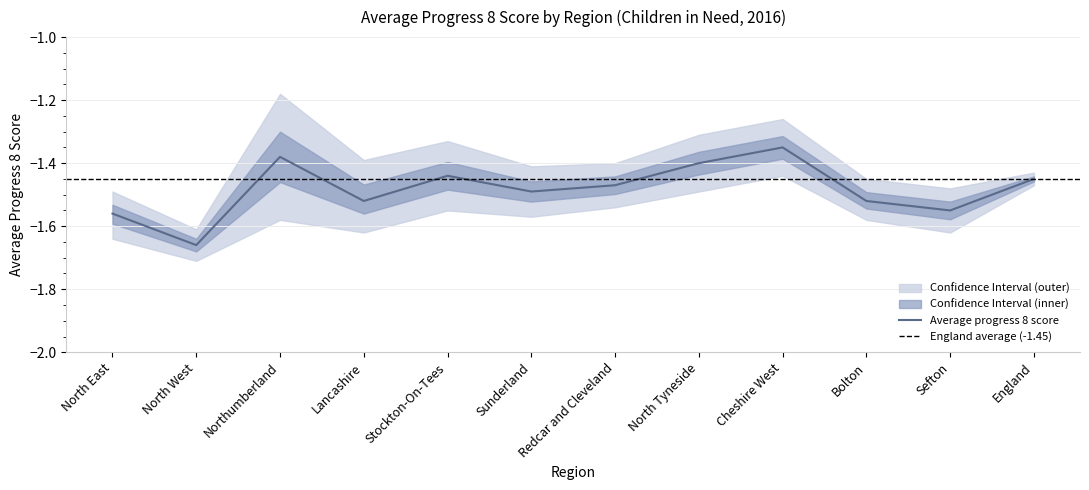

The value of Average progress 8 score at England is -2.6. True or false?

False